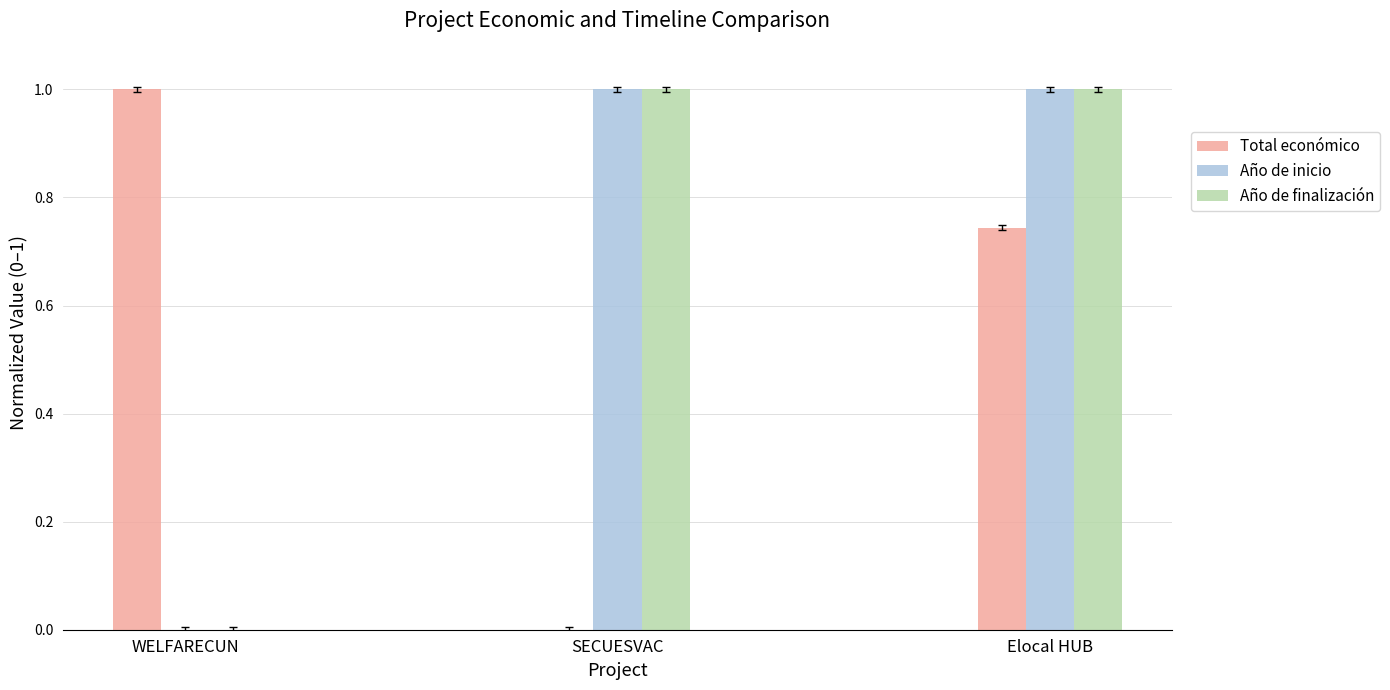

At which category is the sum across all series the highest?

Elocal HUB